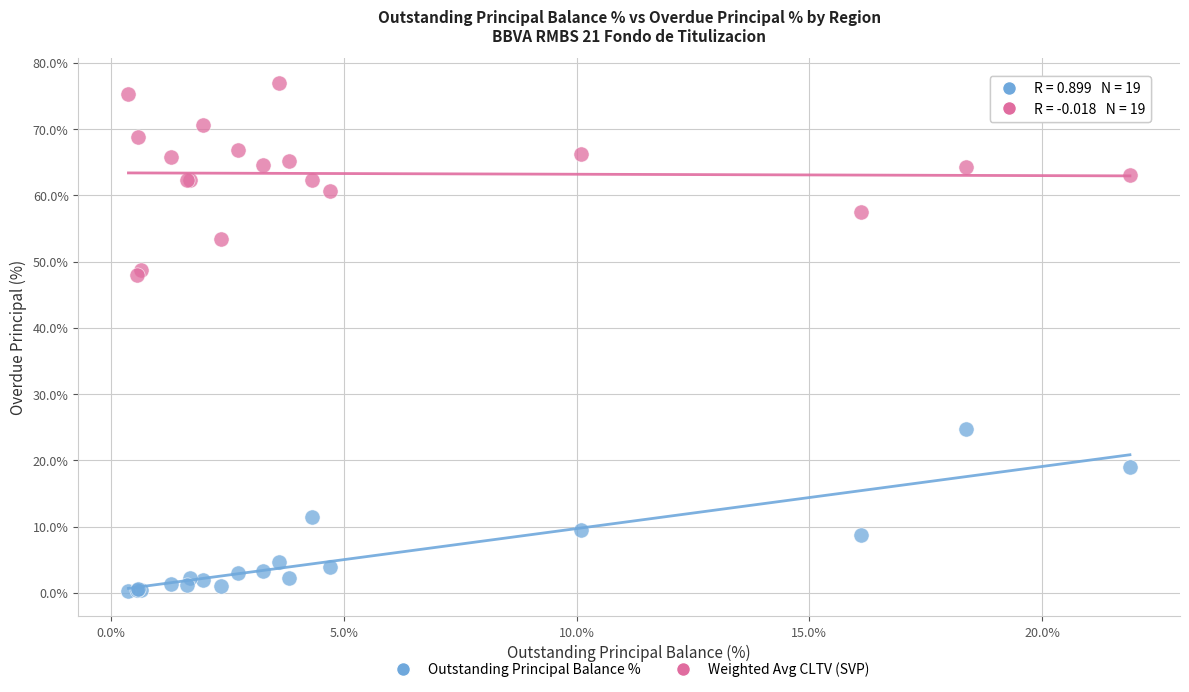

Which series reaches the minimum Y coordinate?

Outstanding Principal Balance %